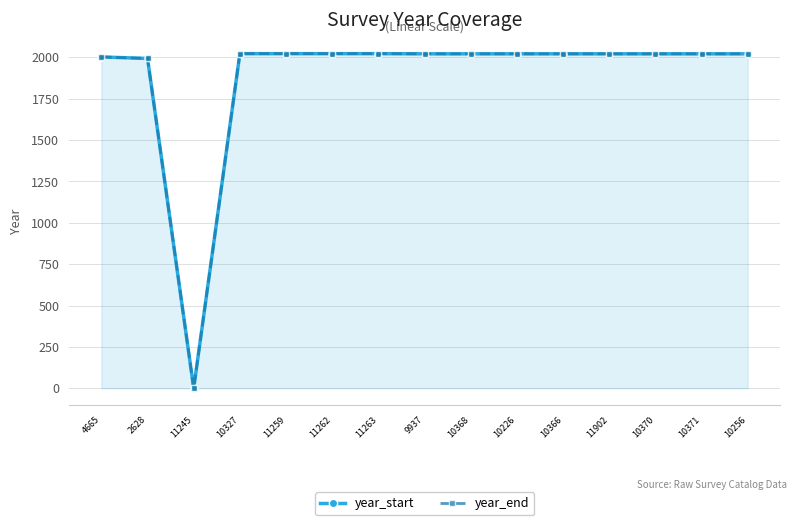

The year_end series shows 2926 at 10256. True or false?

False